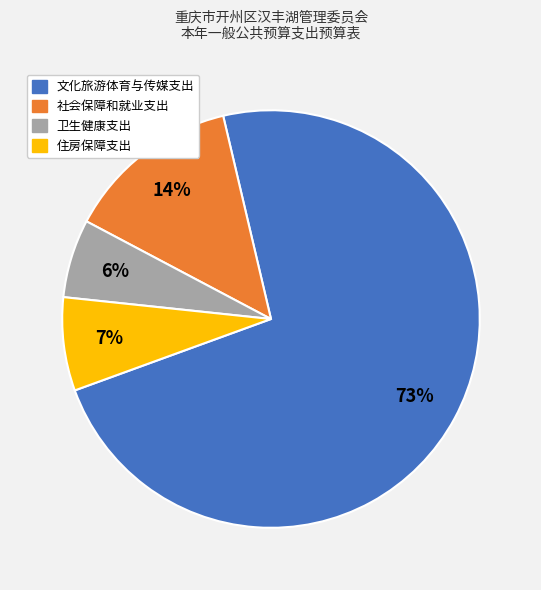

Which has a higher value, 文化旅游体育与传媒支出 or 住房保障支出?

文化旅游体育与传媒支出